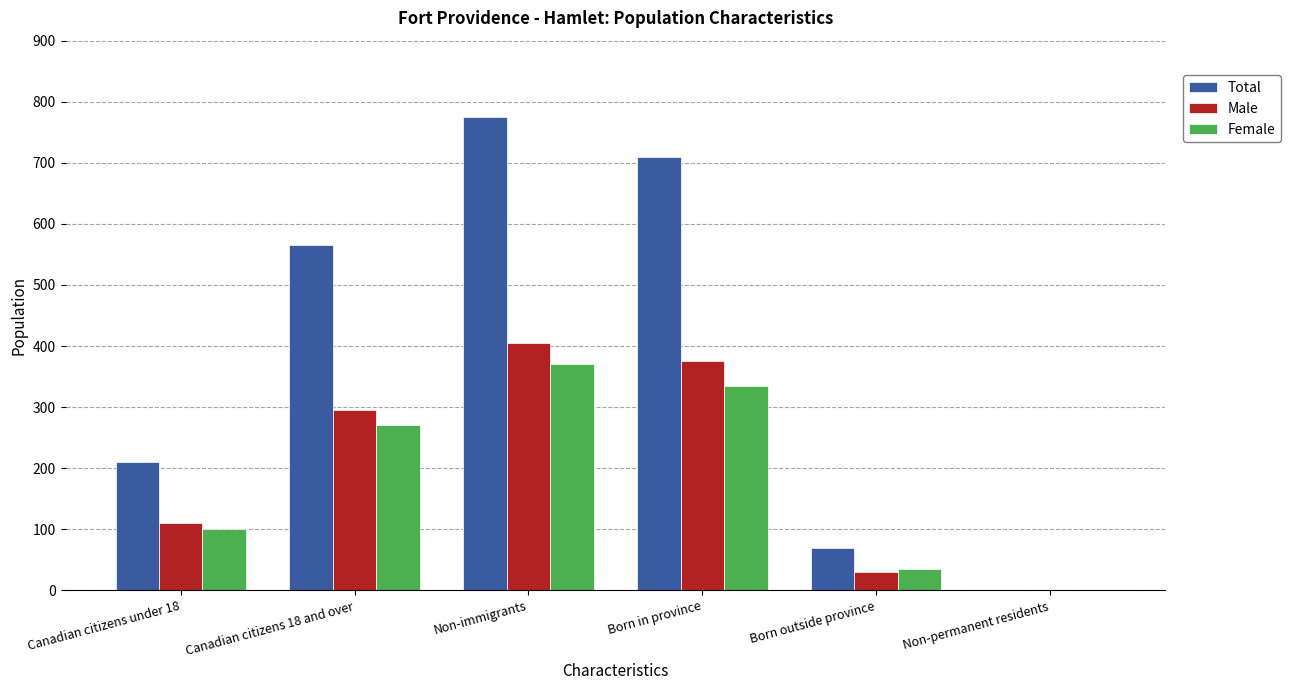

What is the greatest value displayed?

775